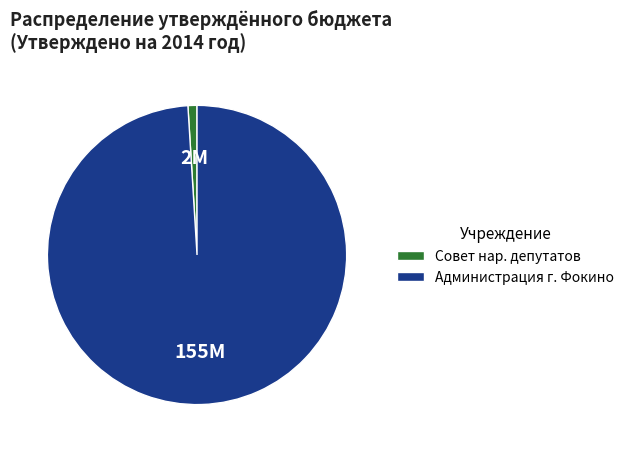

Is it true that Администрация г. Фокино is 99% of the pie?

True